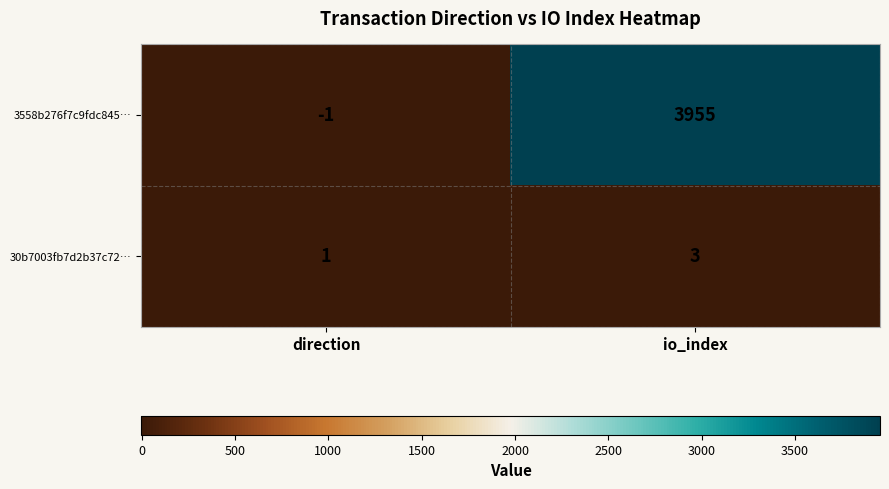

Is it true that 3558b276f7c9fdc845… equals -2 at direction?

False